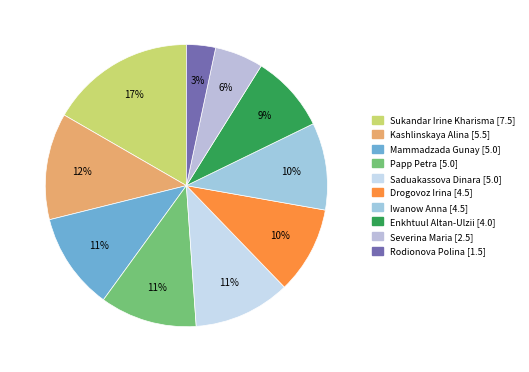

What is the change in value from Papp Petra to Severina Maria?

-2.5